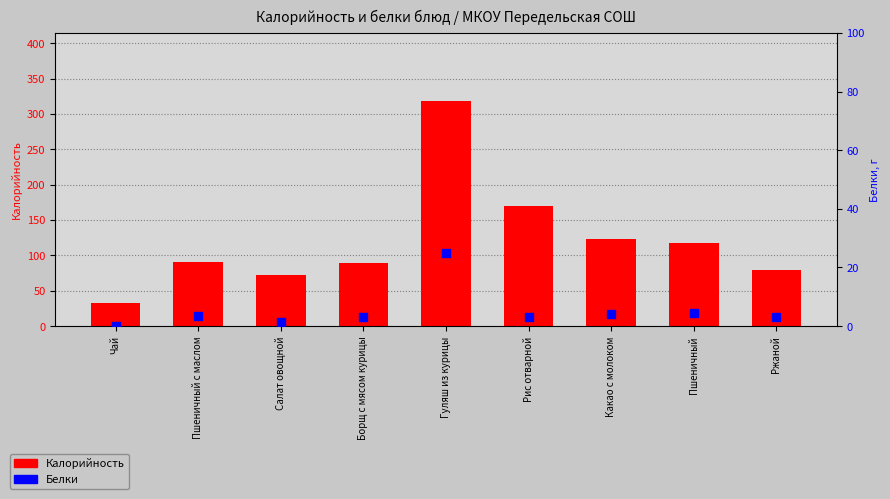

Which series has the largest total across all categories?

Калорийность